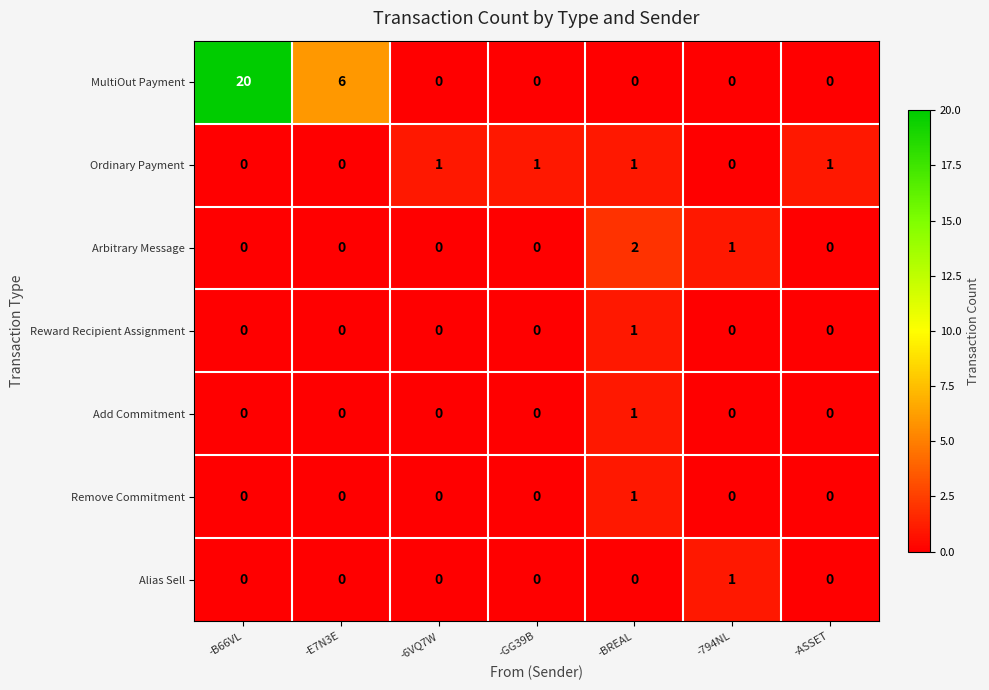

Count the Add Commitment values in the range 0 to 1.

7